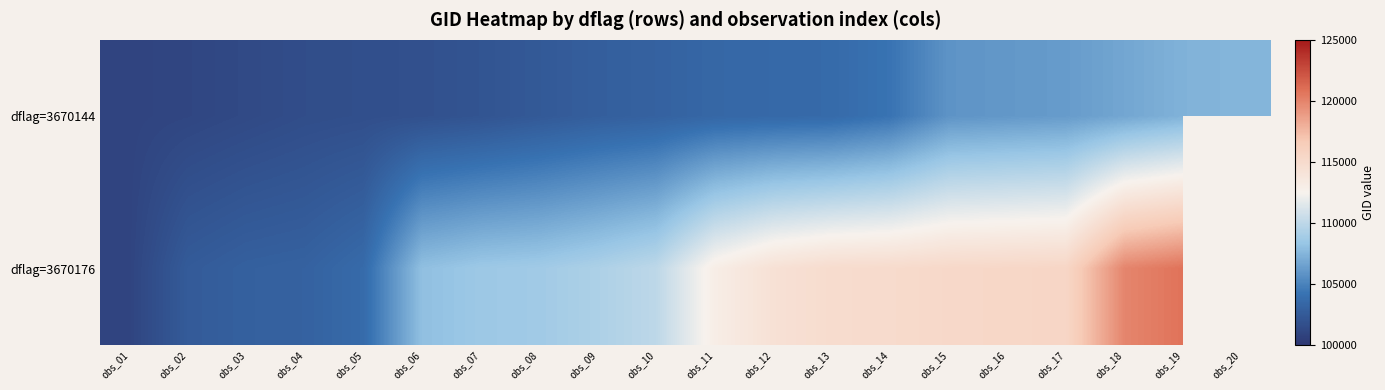

At which label does dflag=3670144 reach its peak?

obs_20